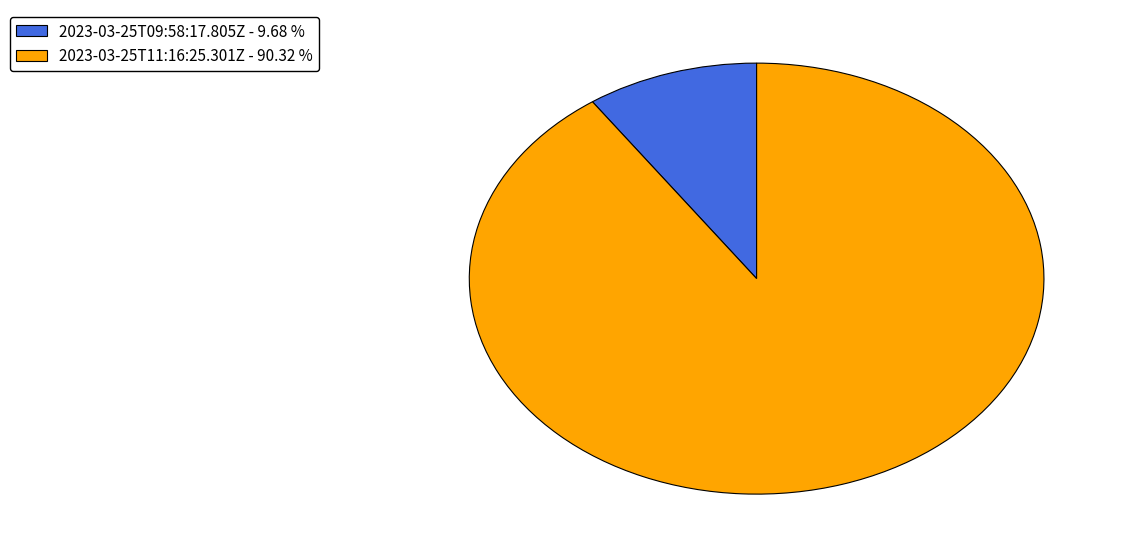

Does any single category account for the majority?

Yes